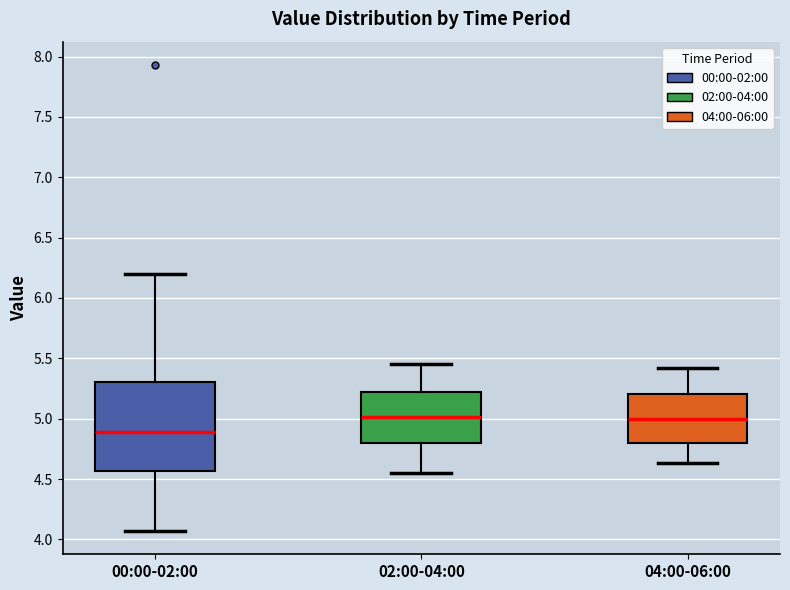

Reading left to right, transcribe this box plot: for each box, give where its median line is, the range the box spans, and where its two whiskers end, as read against the y-axis. The values are not printed on the chart, so give them approximately, as read against the axis.

00:00-02:00: median 4.90, box 4.55 to 5.30, whiskers 4.05 to 6.20
02:00-04:00: median 5.00, box 4.80 to 5.20, whiskers 4.55 to 5.45
04:00-06:00: median 5.00, box 4.80 to 5.20, whiskers 4.65 to 5.40